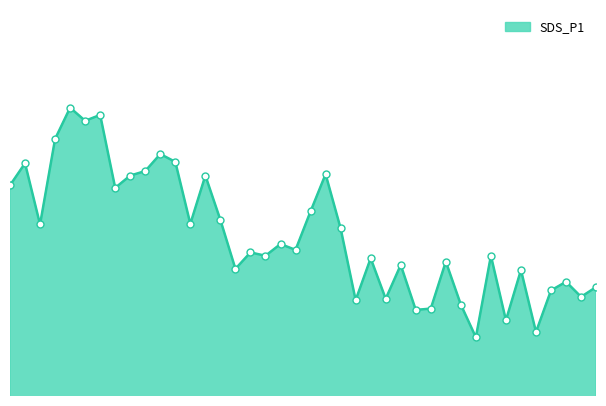

True or false: there are more than 0 points higher than both neighbors.

True